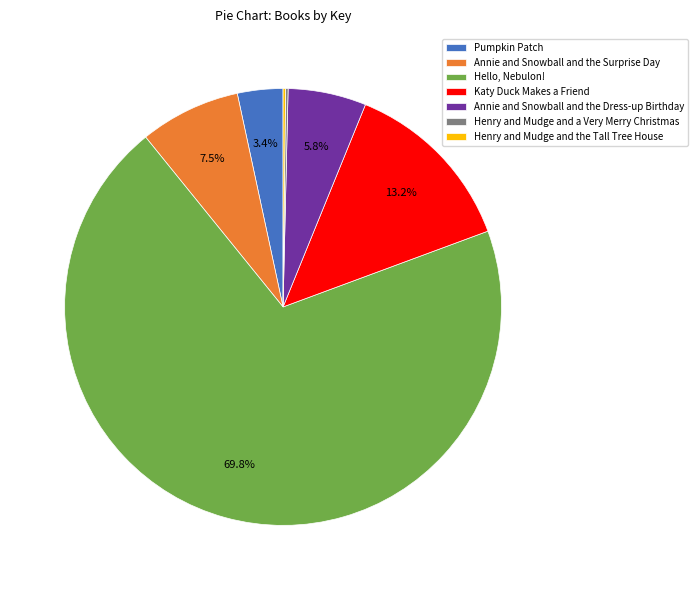

Between Pumpkin Patch and Annie and Snowball and the Dress-up Birthday, which is larger?

Annie and Snowball and the Dress-up Birthday